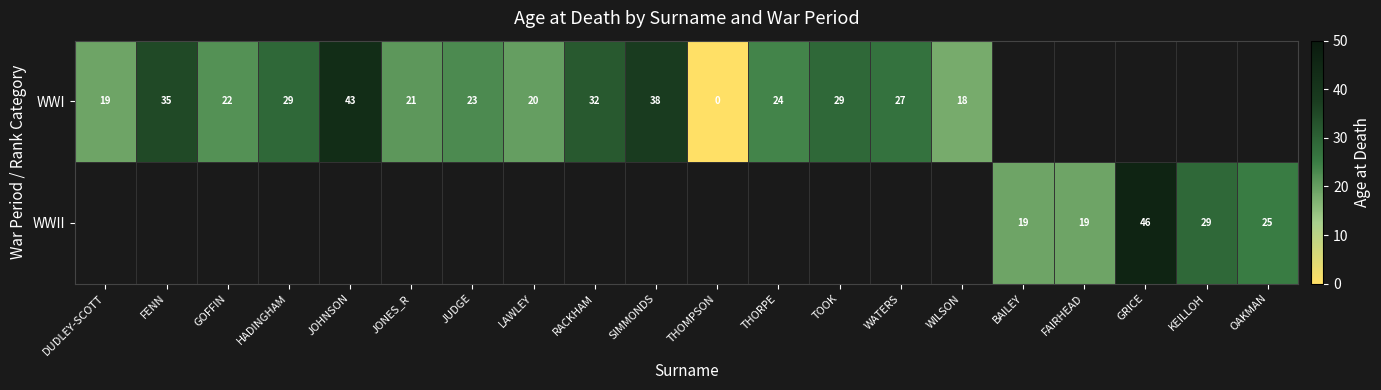

The value of WWII at OAKMAN is 41. True or false?

False